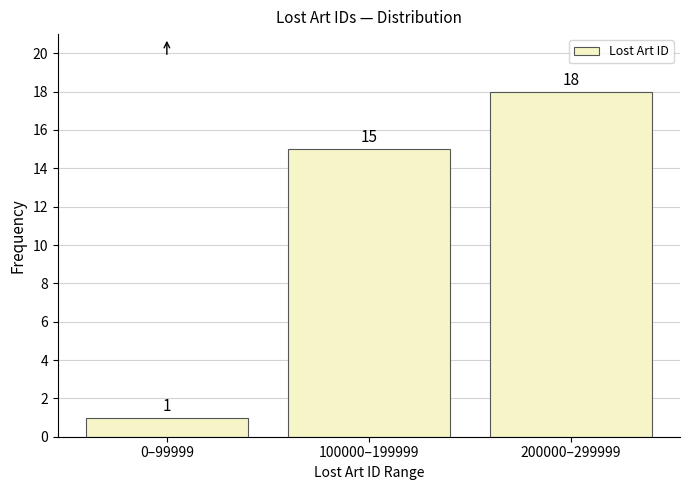

Reading left to right, transcribe all the data shown in this chart.

1	15	18